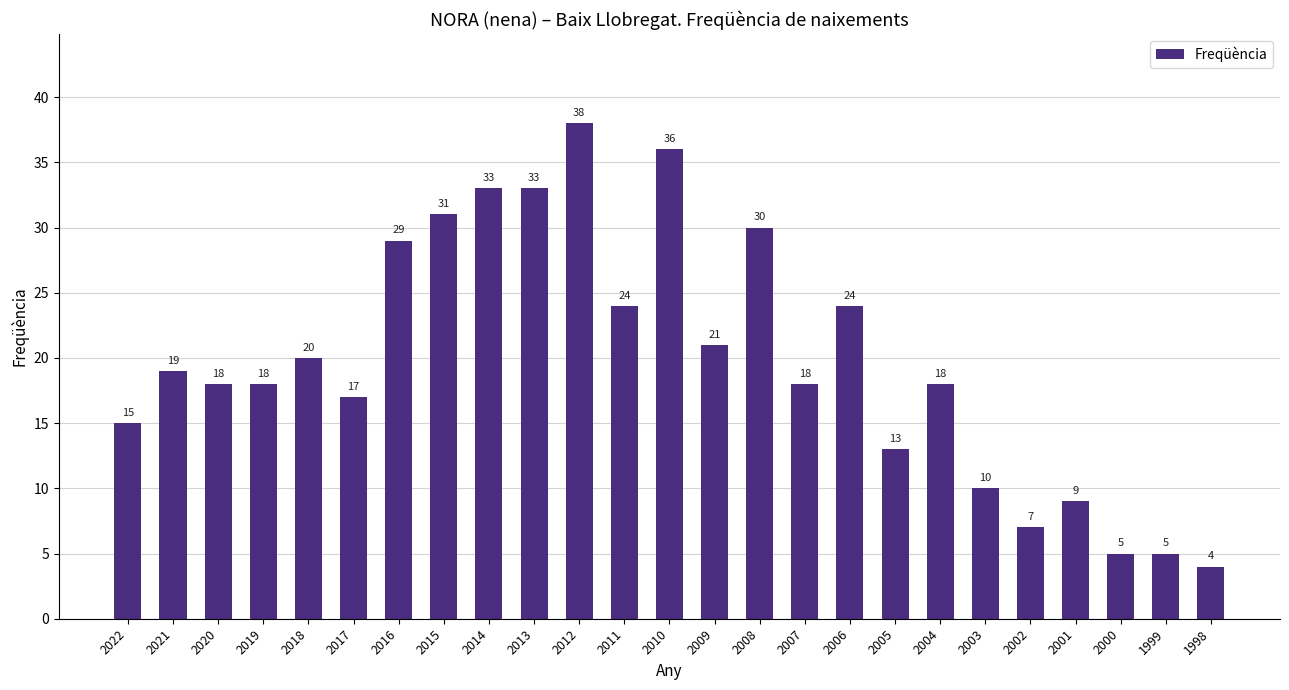

How many series are shown in this chart?

1